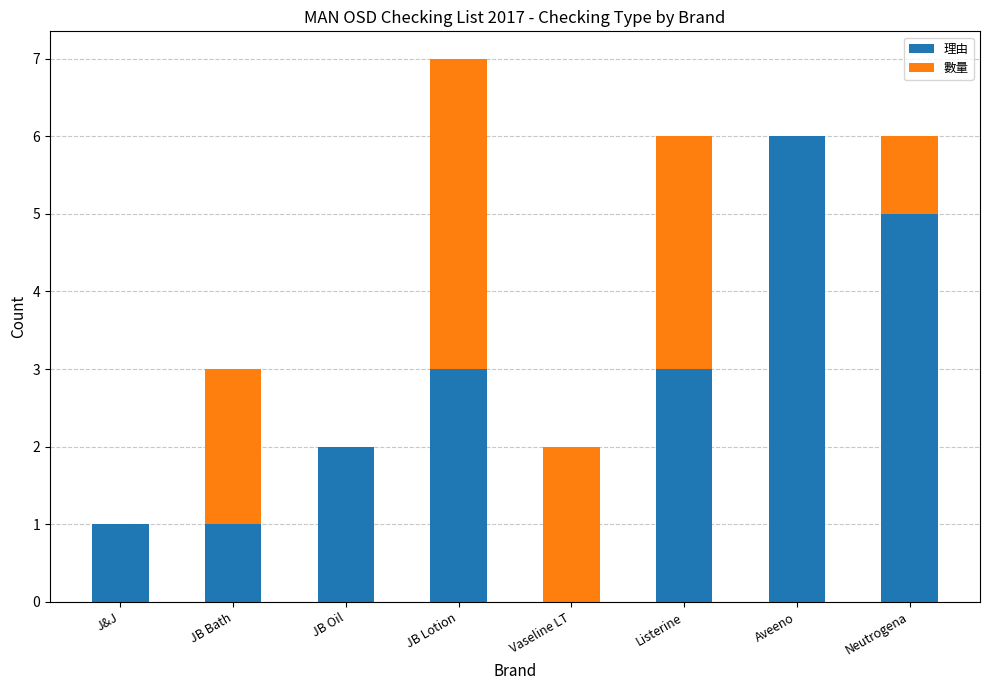

What is the highest value of the 理由 series?

6